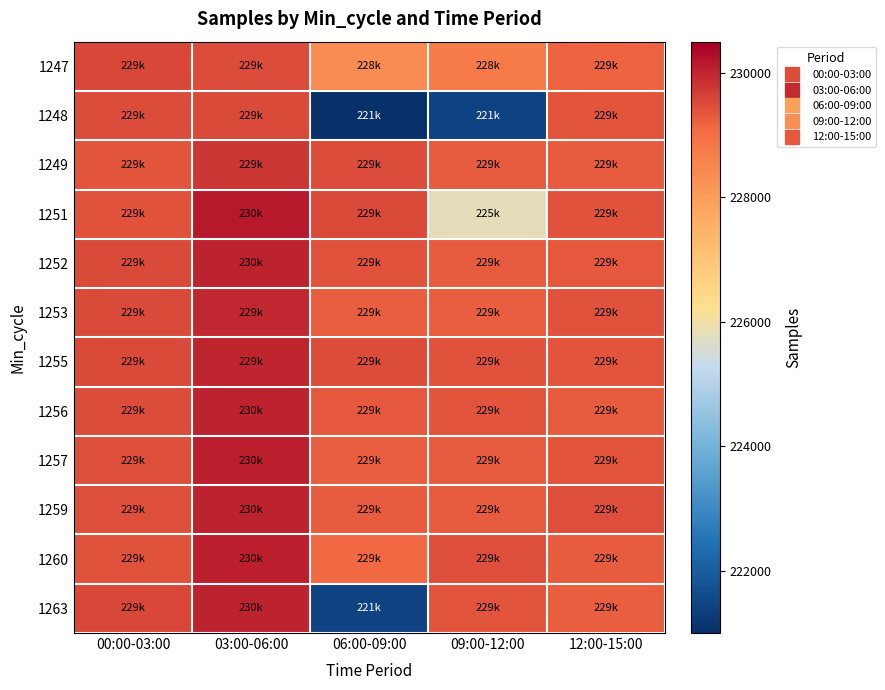

At which category does the chart reach its peak across all series?

03:00-06:00